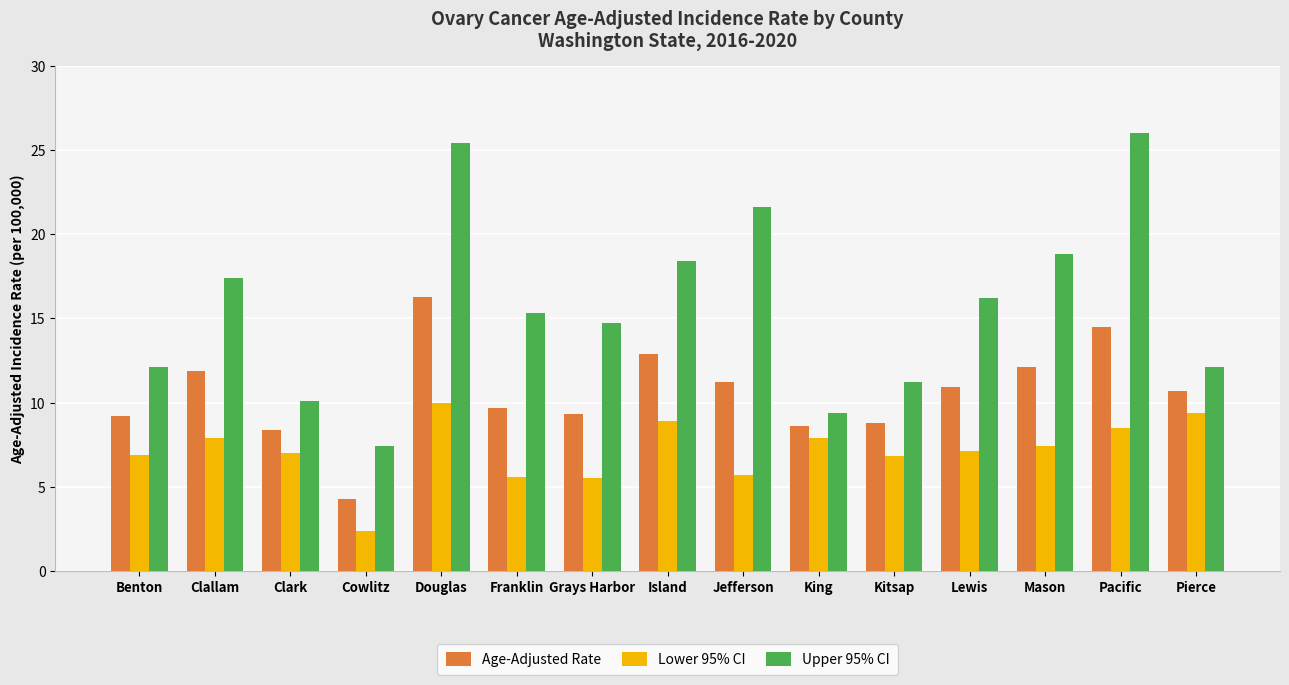

What is the sum of the Age-Adjusted Rate values at Lewis and Clallam?

22.8